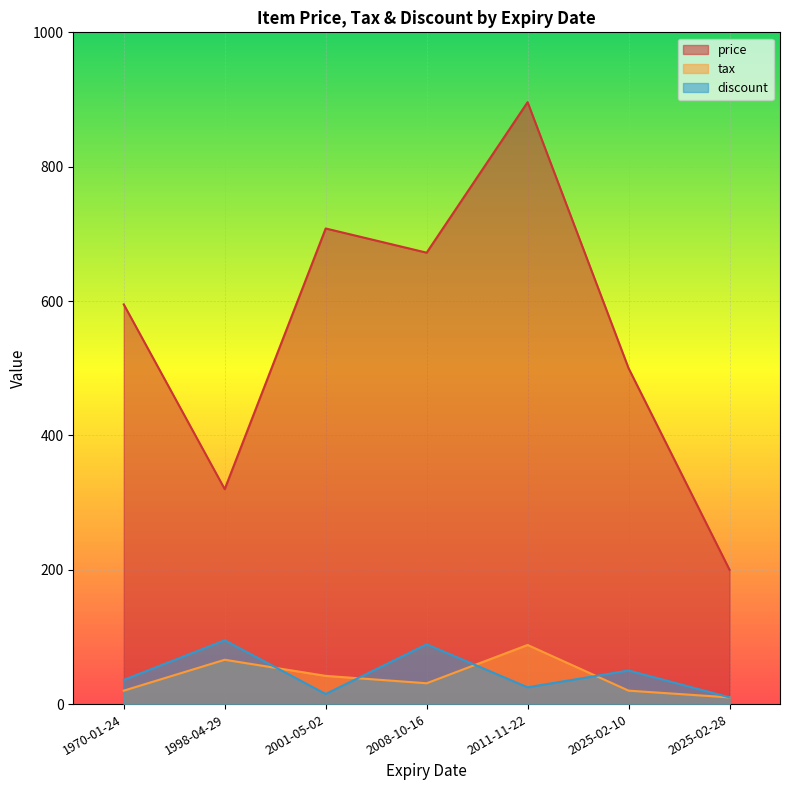

Which series has the largest range (max minus min)?

price